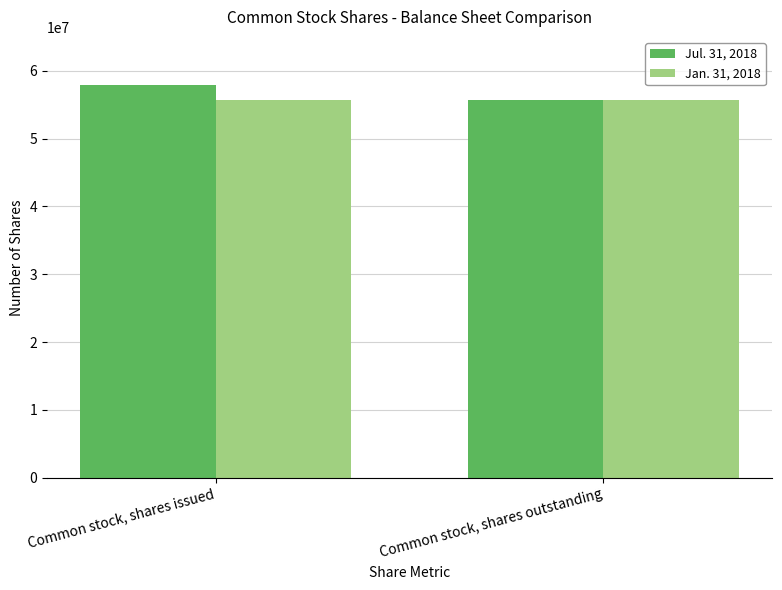

Between Common stock, shares issued and Common stock, shares outstanding, which series saw the biggest shift?

Jul. 31, 2018